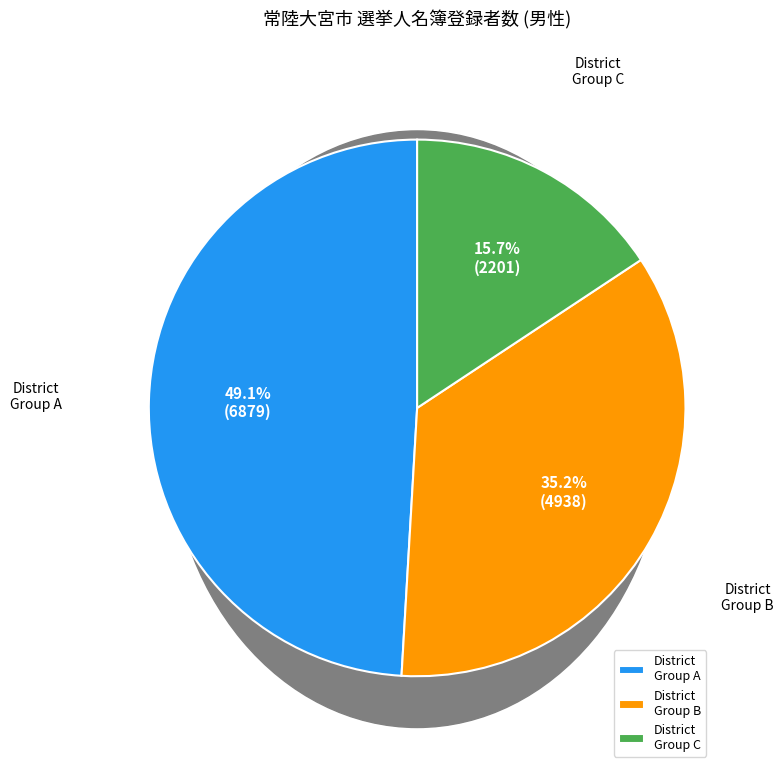

Does any single category account for the majority?

No